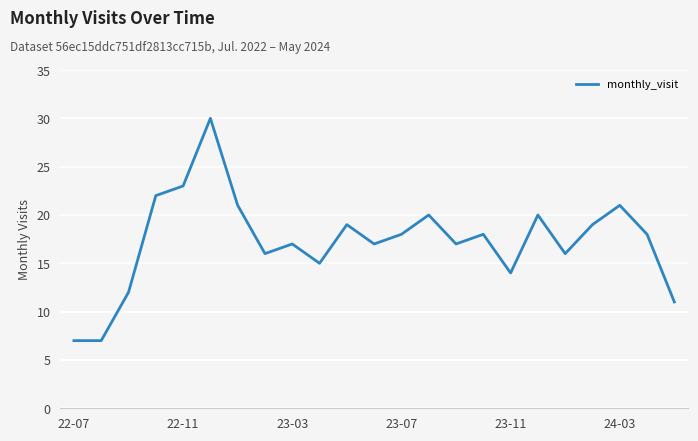

What is the smallest value displayed?

7